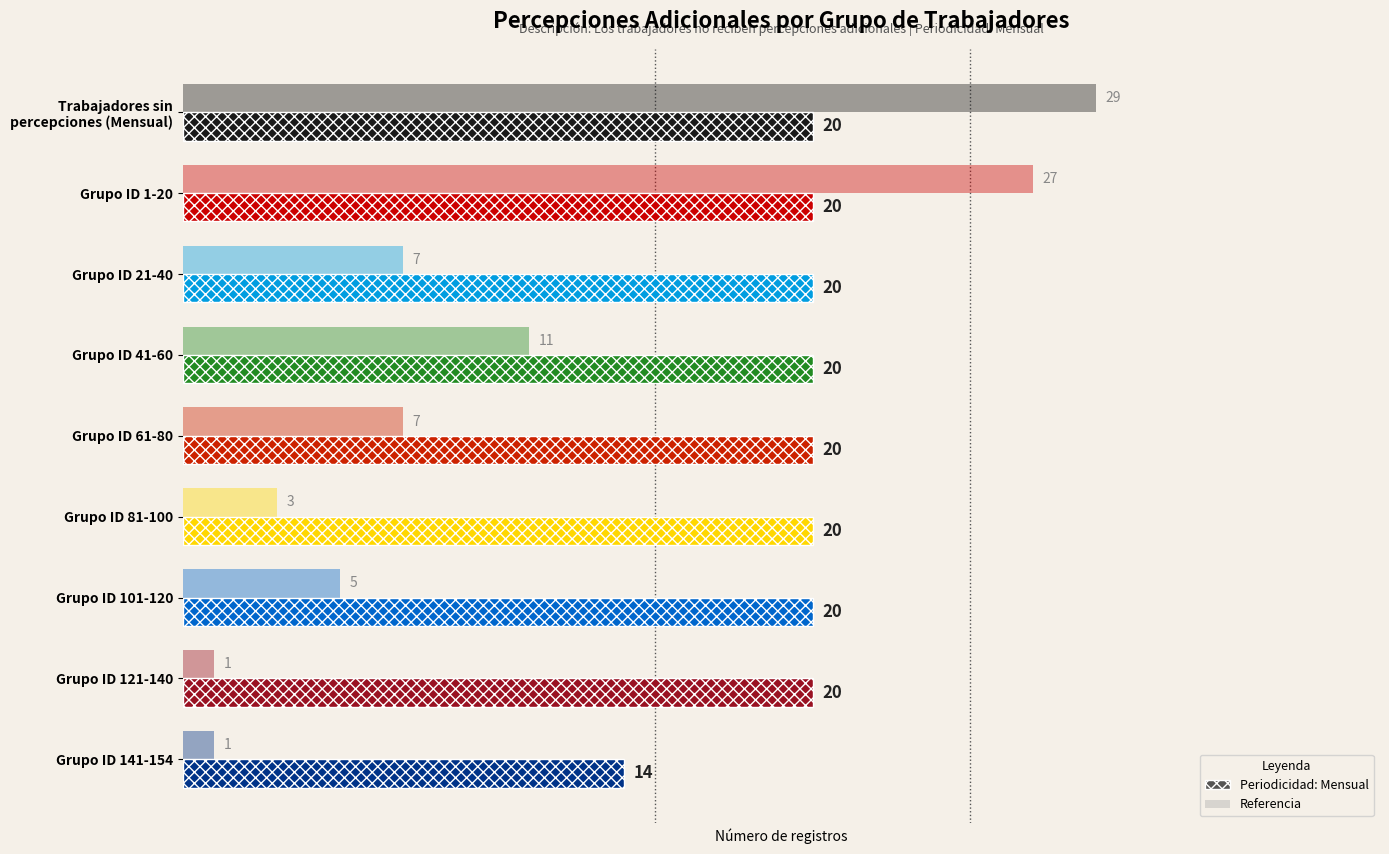

The value of Periodicidad: Mensual at Grupo ID 81-100 is 7. True or false?

False